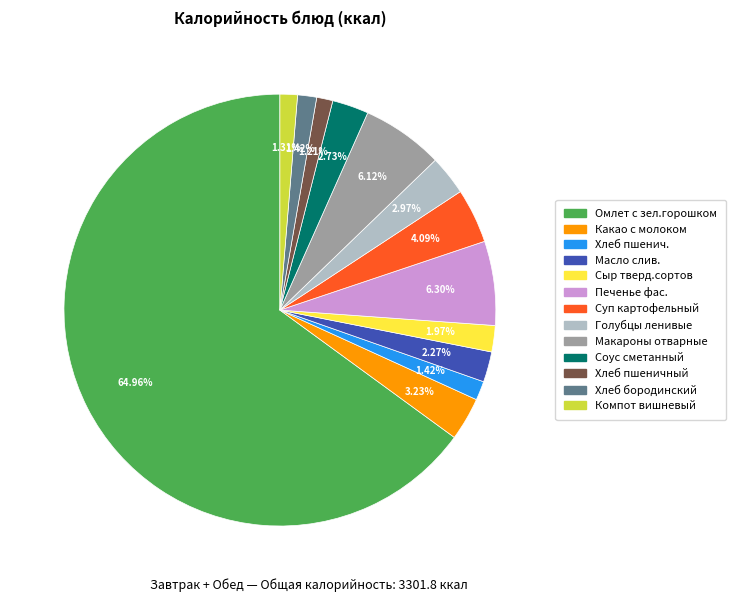

Is the sum of Компот вишневый and Сыр тверд.сортов greater than half?

No